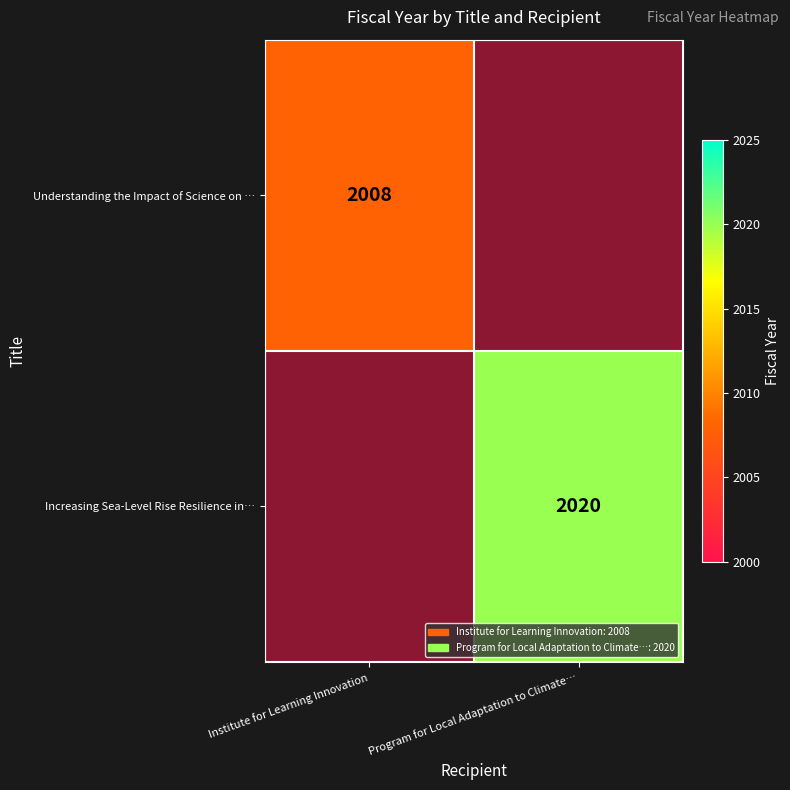

How many data points does each series have?

2